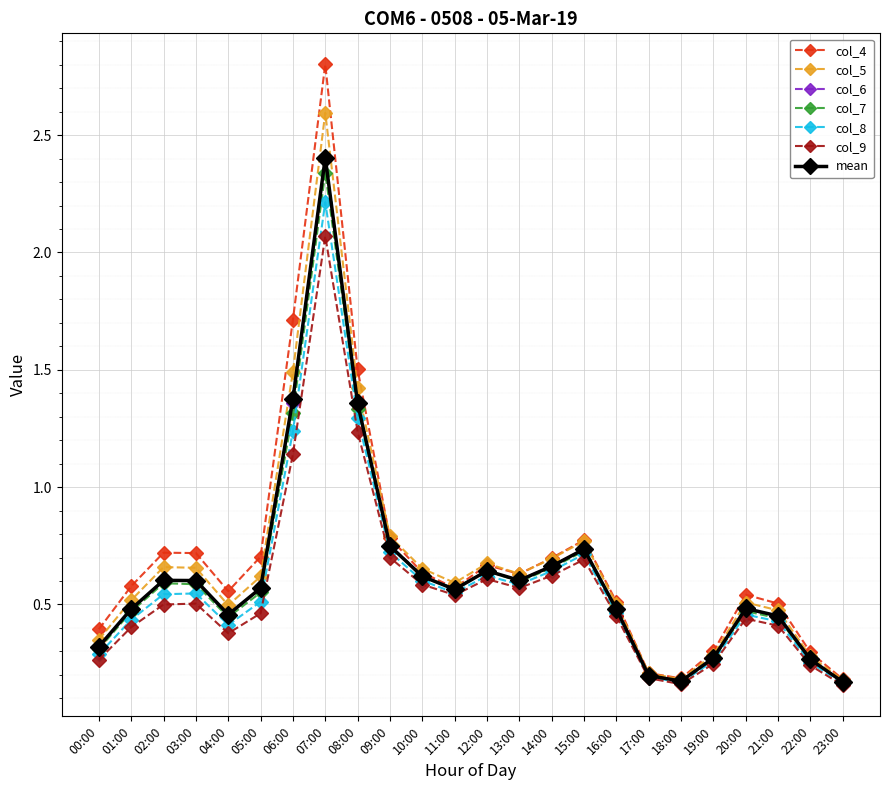

The col_9 series shows 0.4 at 01:00. True or false?

True